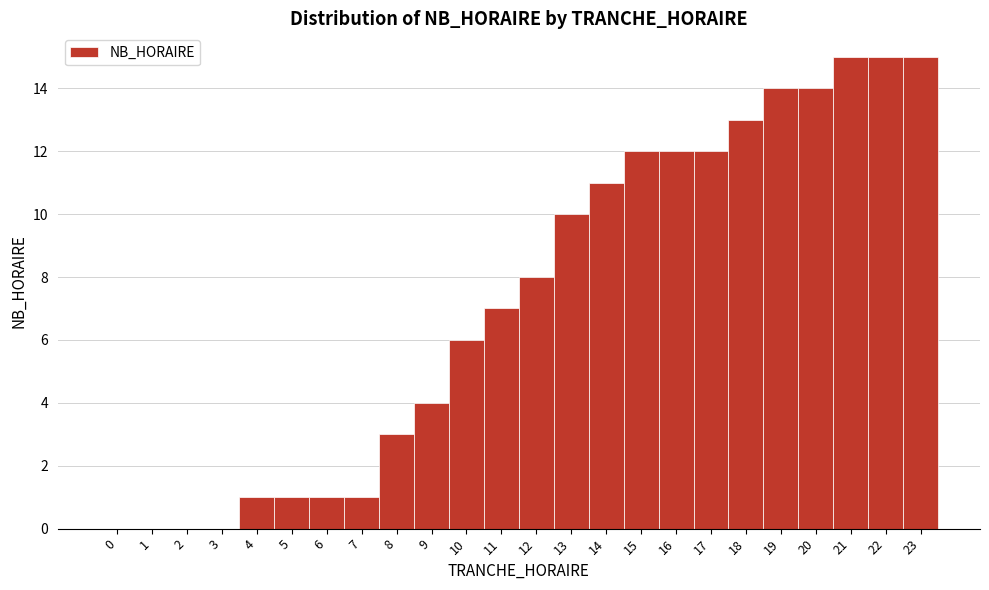

How tall is the bar that spans 8.5 to 9.5 on the x-axis? The values are not printed on the chart, so give them approximately, as read against the axis.

4